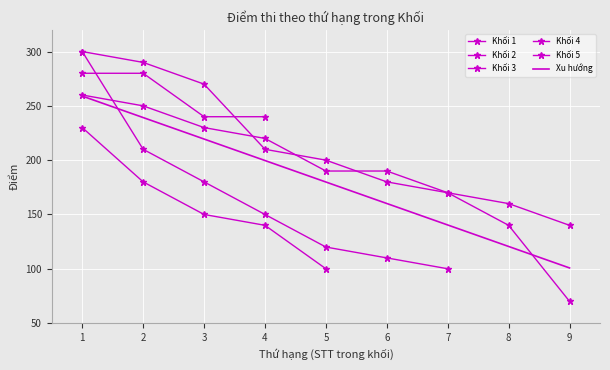

Where does the Khối 3 series first go above 120?

1